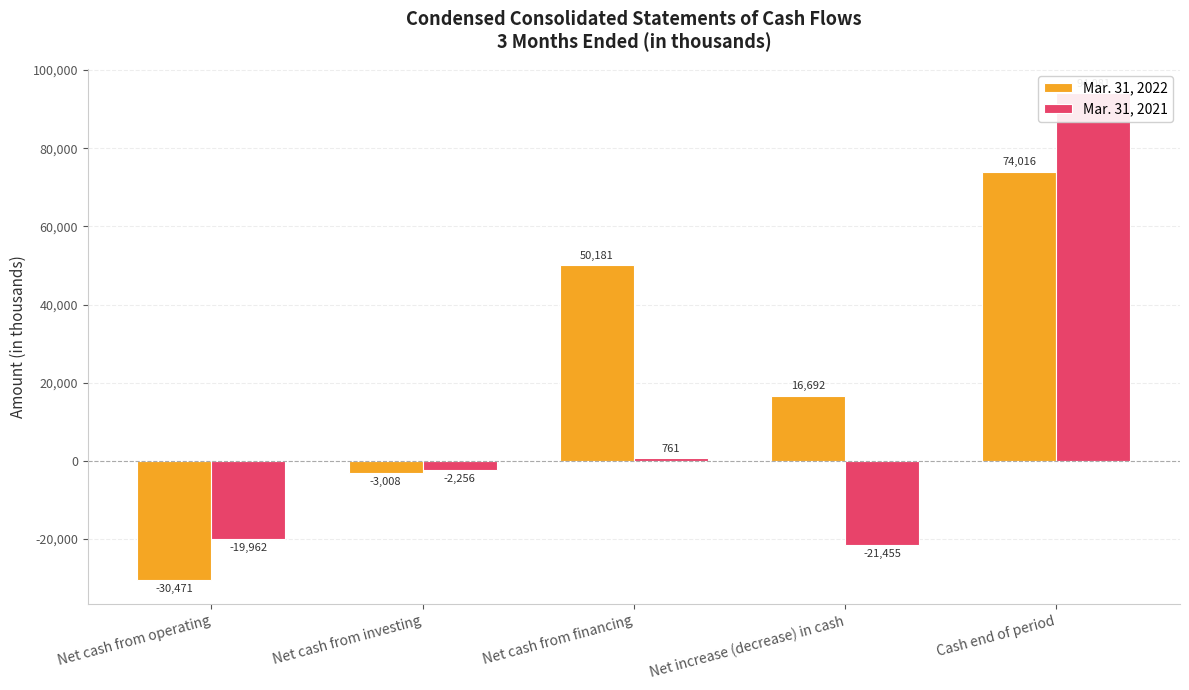

How many negative values does the Mar. 31, 2021 series have?

3